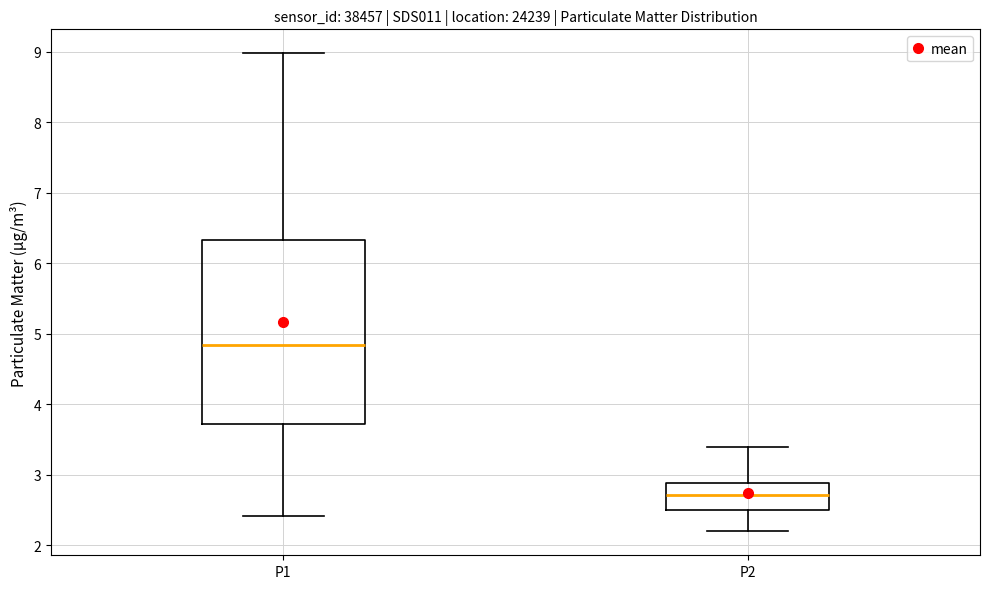

Where does the median line of the box for P1 sit on the y-axis? The values are not printed on the chart, so give them approximately, as read against the axis.

4.8